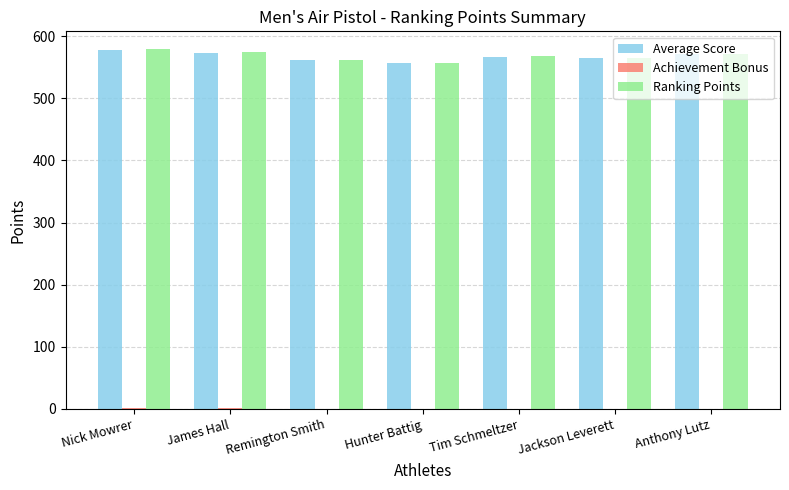

How many groups of bars are there?

7